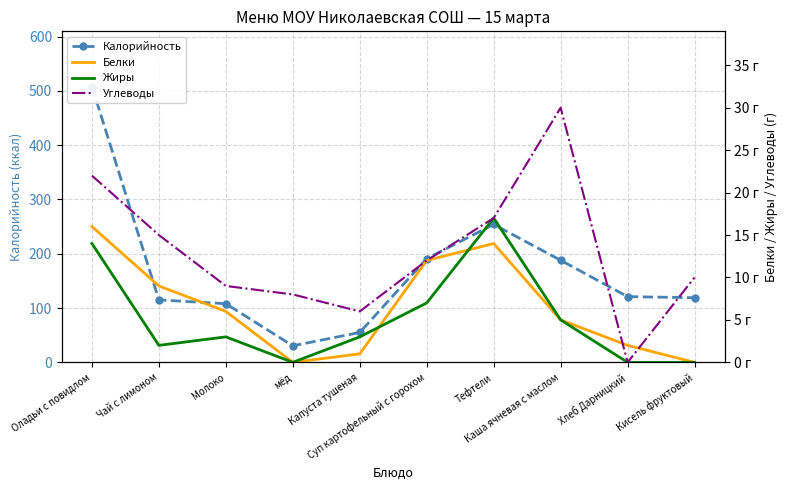

What is the maximum value for Углеводы?

30.0